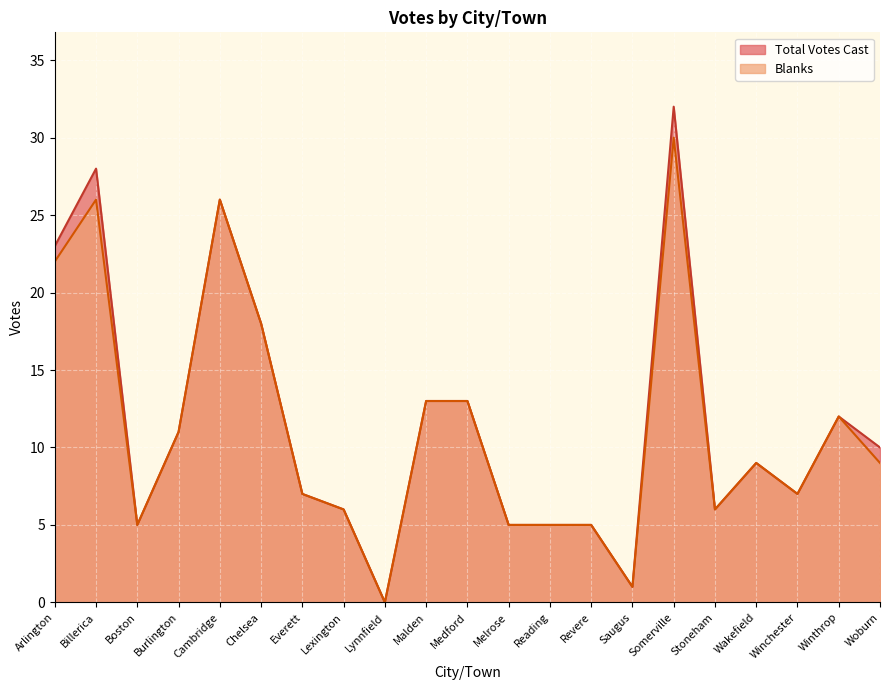

How many interior local valleys does the Total Votes Cast series have?

5